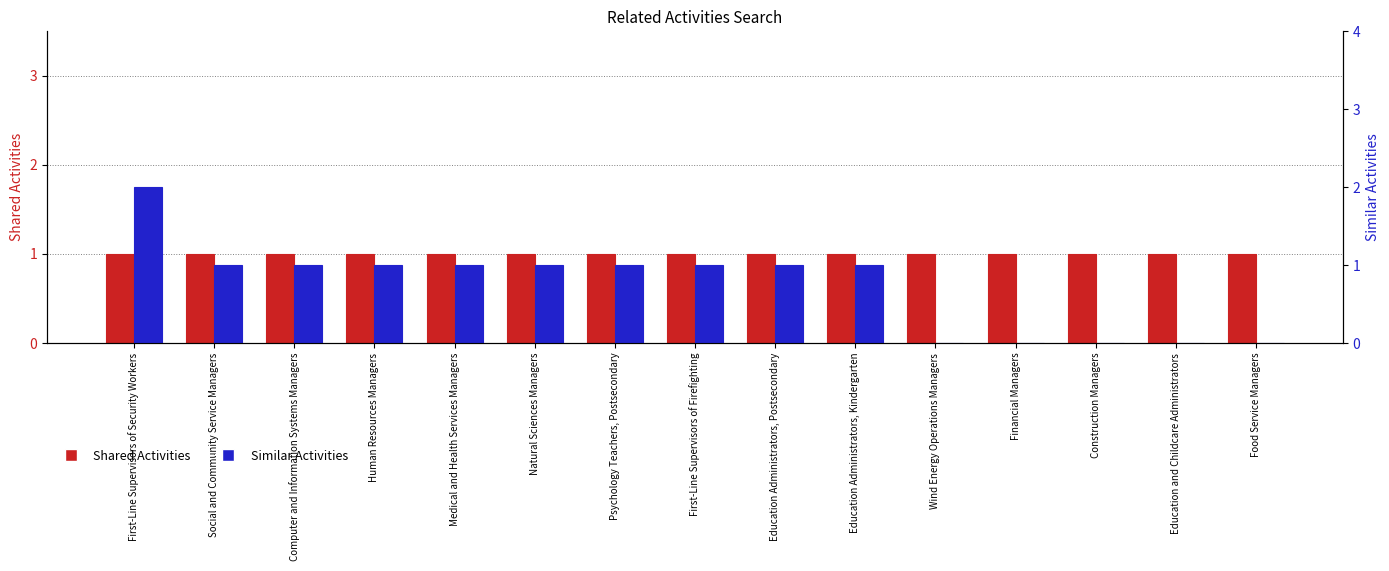

Which series has the largest total across all categories?

Shared Activities